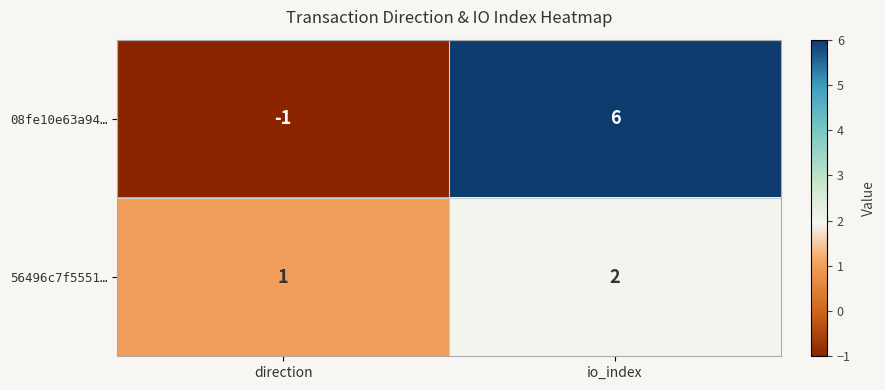

Which label corresponds to the smallest value in the chart?

direction